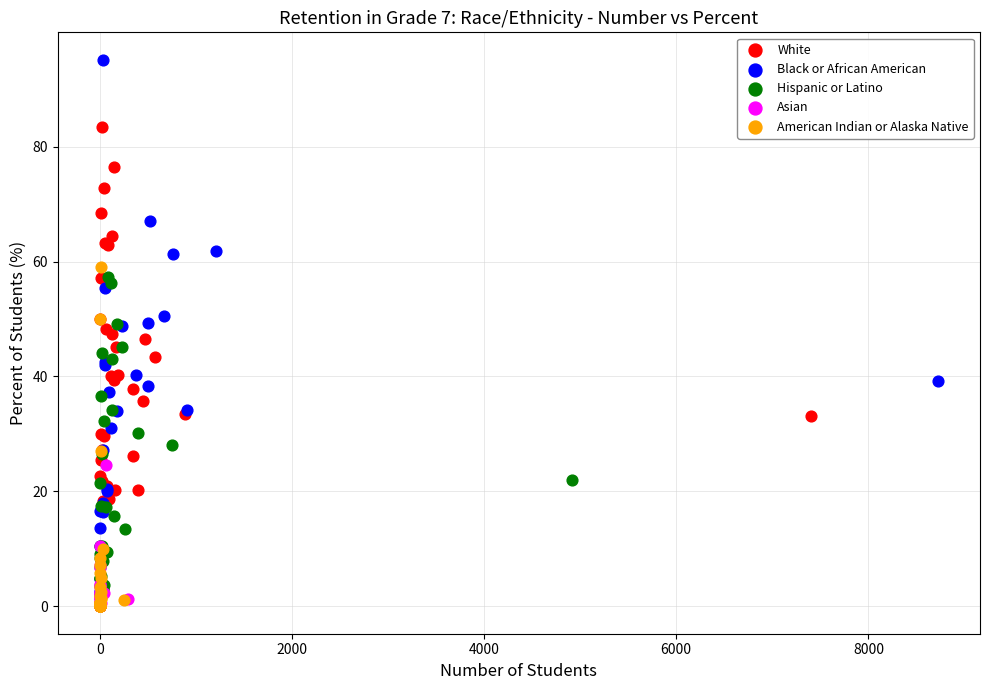

What are all the series names shown in the legend?

White, Black or African American, Hispanic or Latino, Asian, American Indian or Alaska Native